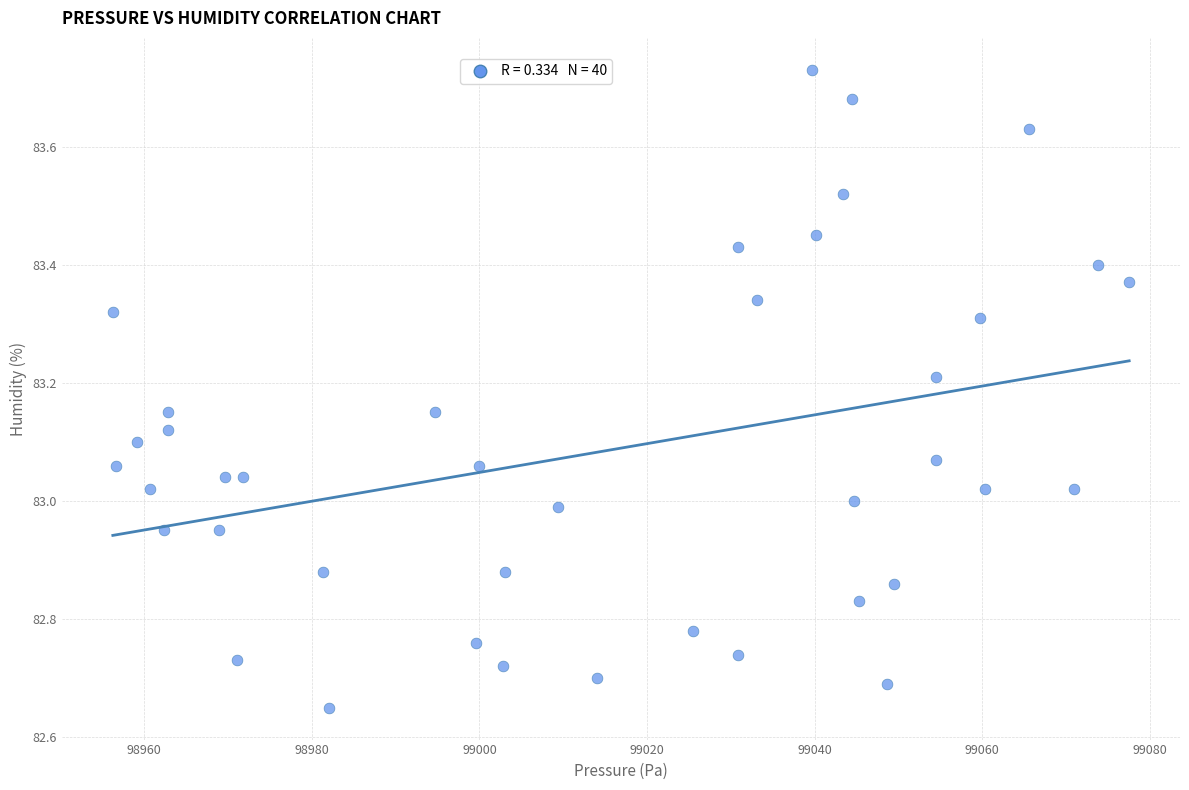

What is the range of X values (max minus min)?

121.3